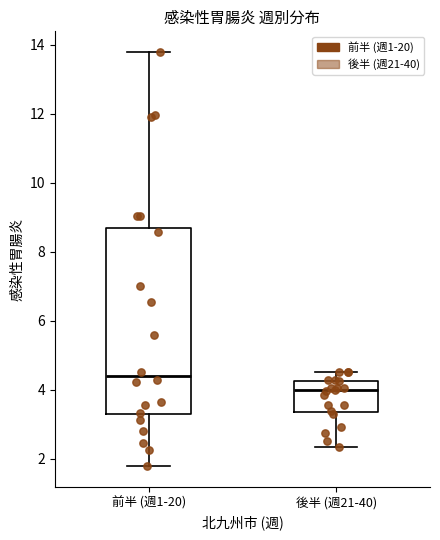

Where does the median line of the box for 前半 (週1-20) sit on the y-axis? The values are not printed on the chart, so give them approximately, as read against the axis.

4.4